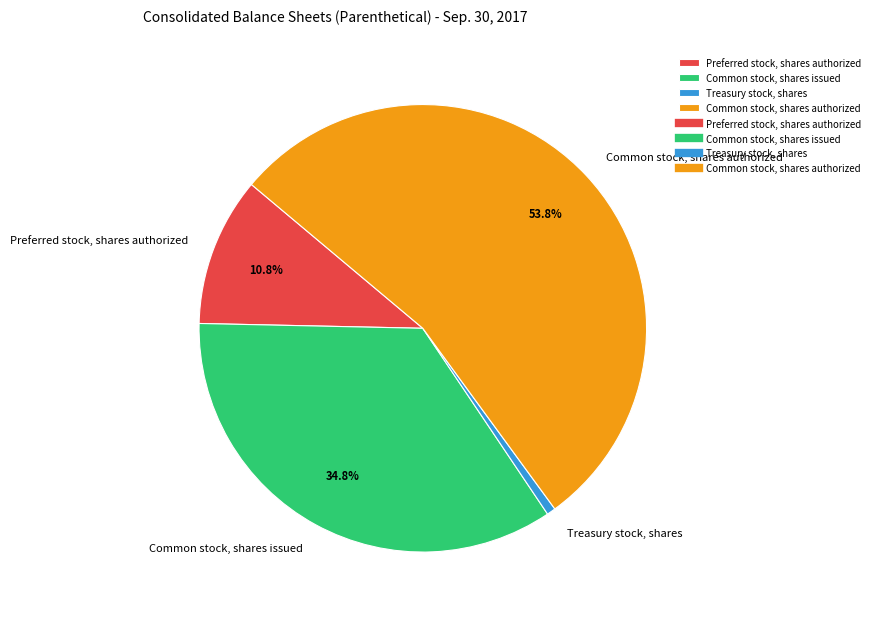

How much of the chart is everything except Common stock, shares issued?

65.2%